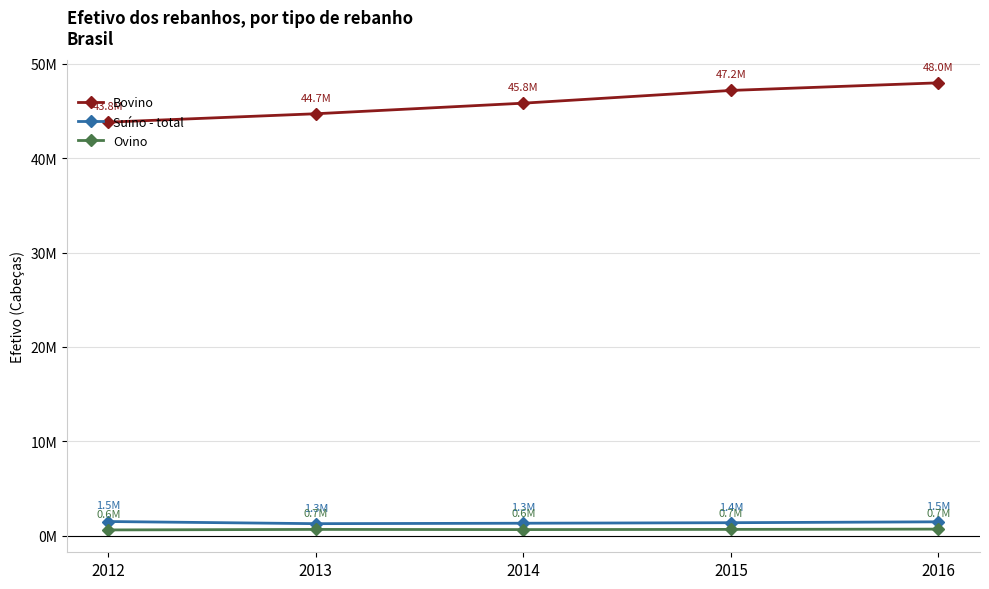

Rank the series by their maximum value, from lowest to highest.

Ovino, Suíno - total, Bovino